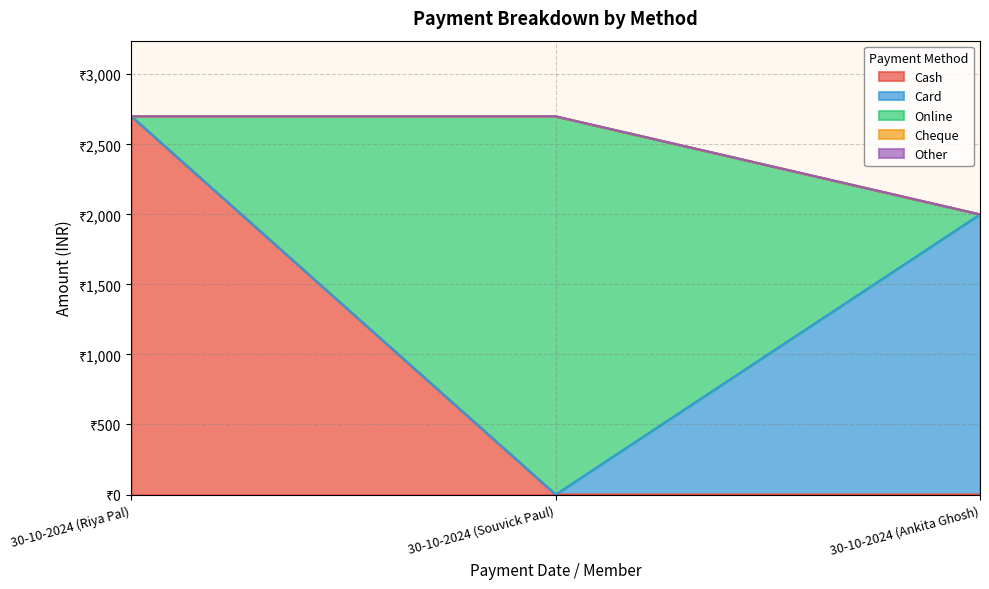

Reading left to right, transcribe all the data shown in this chart.

Cash: 2700	0	0
Card: 0	0	2000
Online: 0	2700	0
Cheque: 0	0	0
Other: 0	0	0